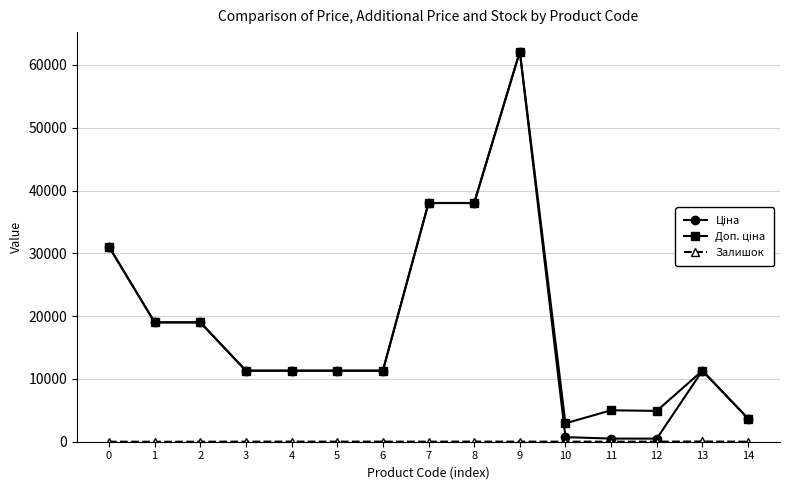

At which category is the sum across all series the highest?

9